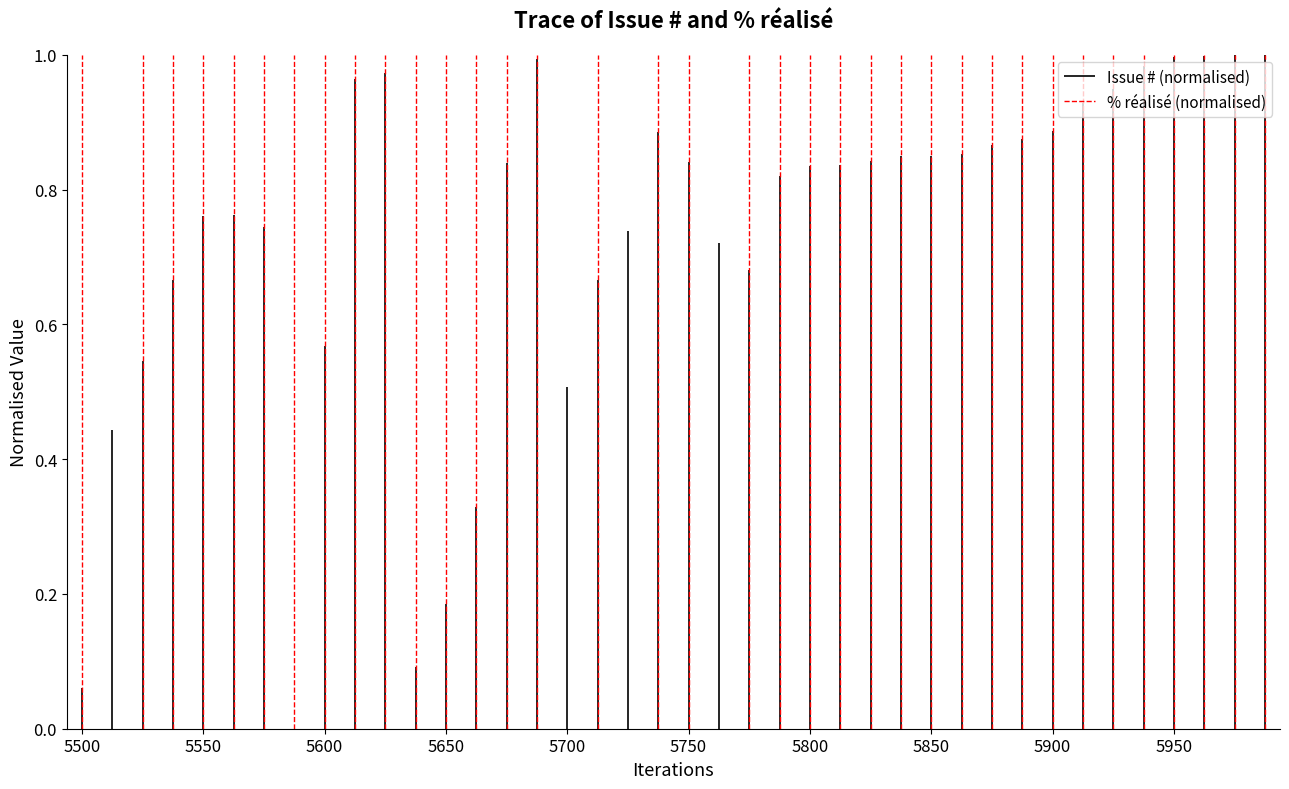

Between 5500 and 5550, which series saw the biggest shift?

% réalisé (normalised)